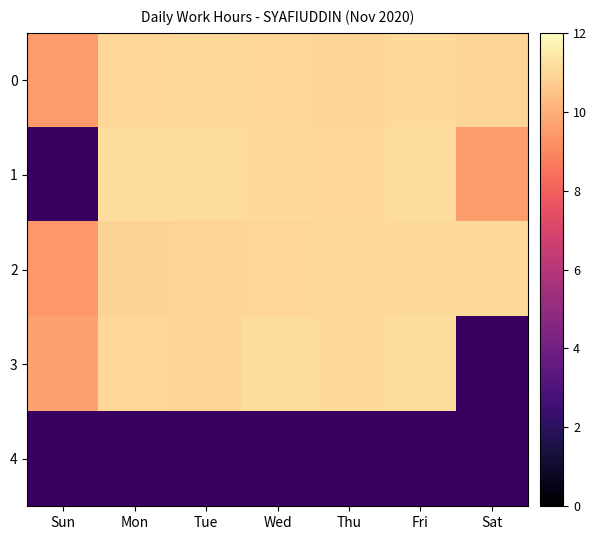

Read the 0 value at Sat.

10.9